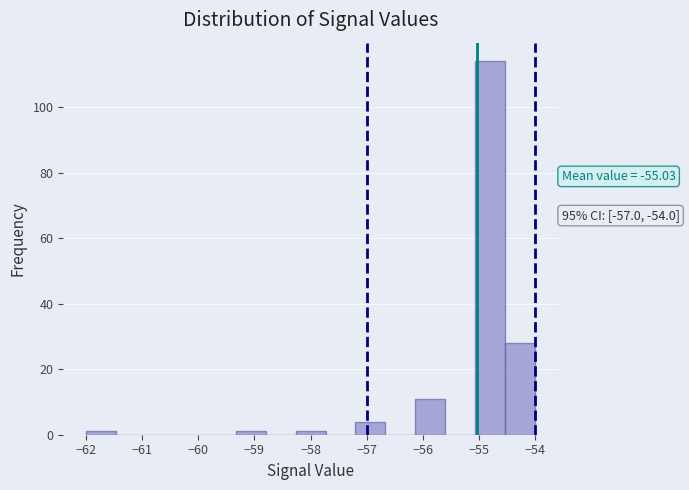

Which range on the x-axis has the tallest bar?

-55.1 to -54.5